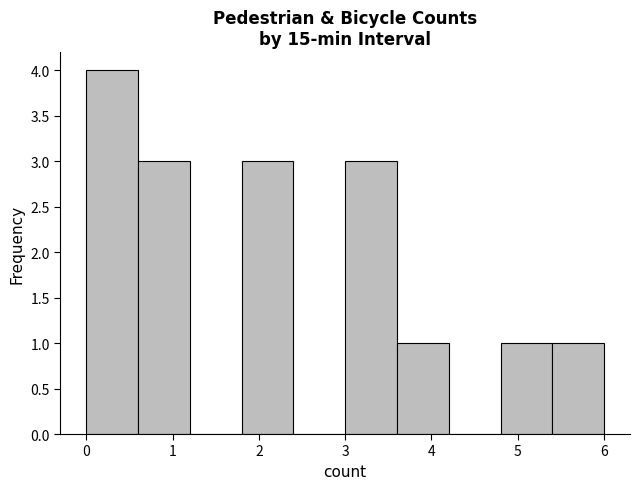

Reading left to right, list every bar in this chart as the range it spans on the x-axis followed by its height. The values are not printed on the chart, so give them approximately, as read against the axis.

0.0 to 0.6: 4
0.6 to 1.2: 3
1.2 to 1.8: 0
1.8 to 2.4: 3
2.4 to 3.0: 0
3.0 to 3.6: 3
3.6 to 4.2: 1
4.2 to 4.8: 0
4.8 to 5.4: 1
5.4 to 6.0: 1